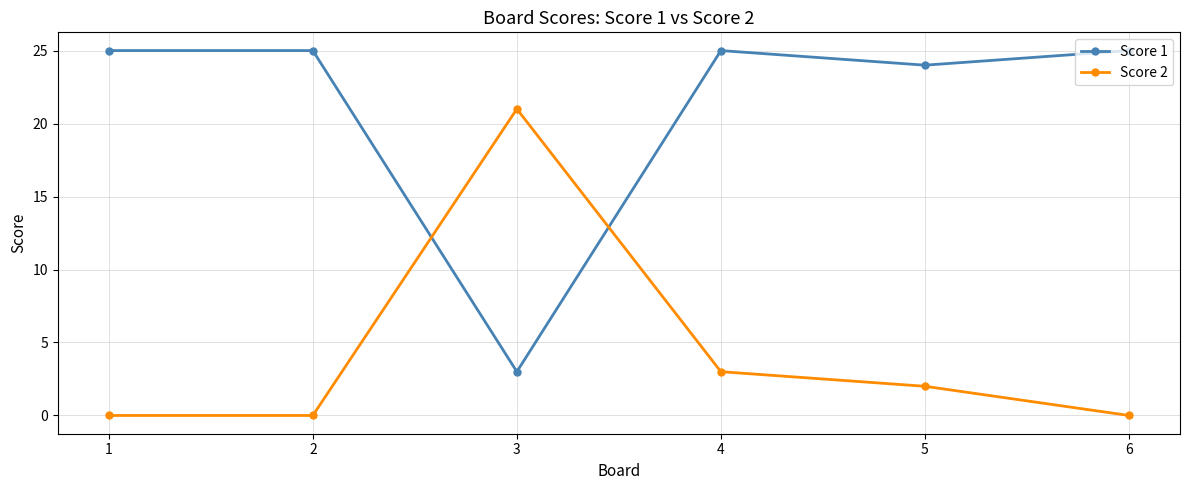

What is the sum of all Score 1 values?

127